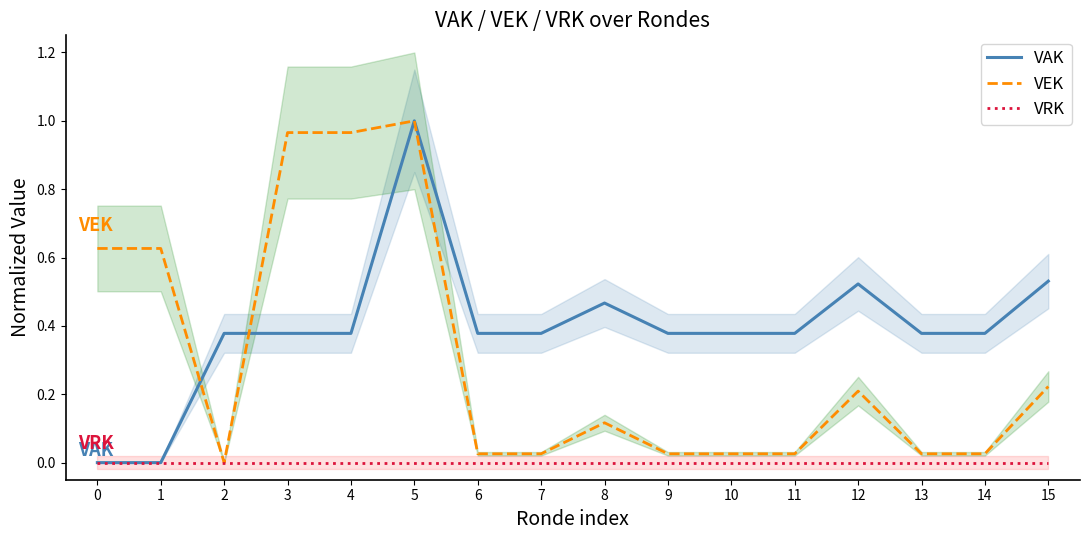

List the series in order of their overall mean, lowest first.

VRK, VEK, VAK